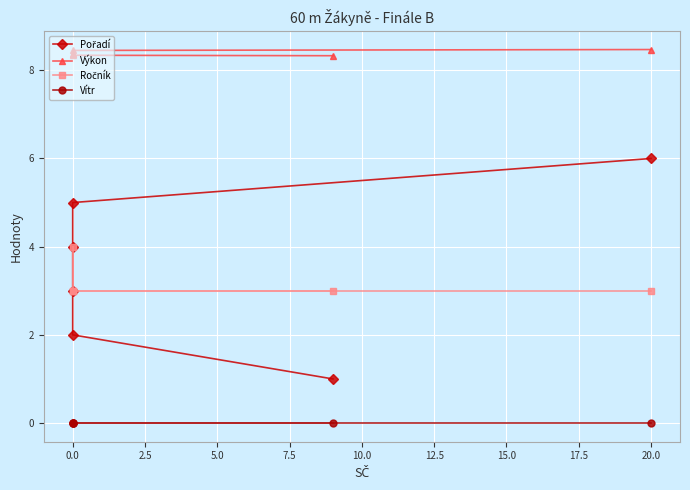

Reading left to right, extract all data points from this chart.

Pořadí: 1.0	2.0	3.0	4.0	5.0	6.0
Výkon: 8.3	8.3	8.4	8.4	8.4	8.5
Ročník: 3.0	3.0	4.0	3.0	3.0	3.0
Vítr: 0.0	0.0	0.0	0.0	0.0	0.0